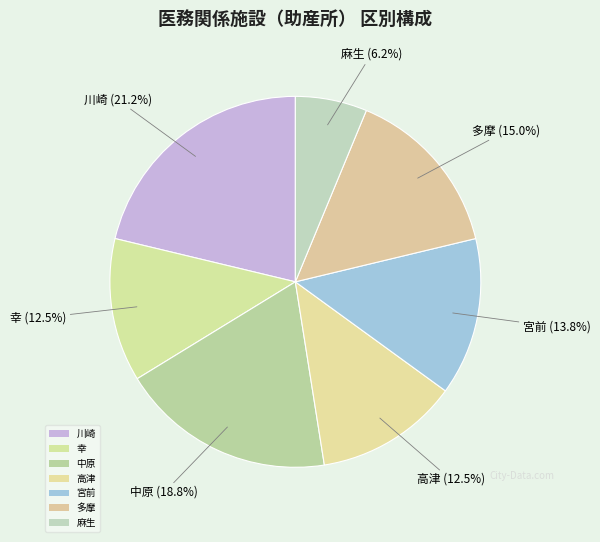

Approximately how many times larger is the value at 麻生 compared to 川崎?

0.3